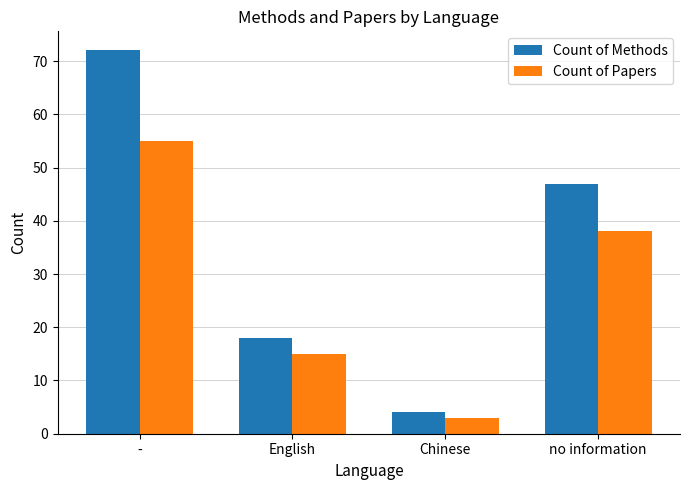

Reading right to left, transcribe all the data shown in this chart.

Count of Methods: no information=47	Chinese=4	English=18	-=72
Count of Papers: no information=38	Chinese=3	English=15	-=55